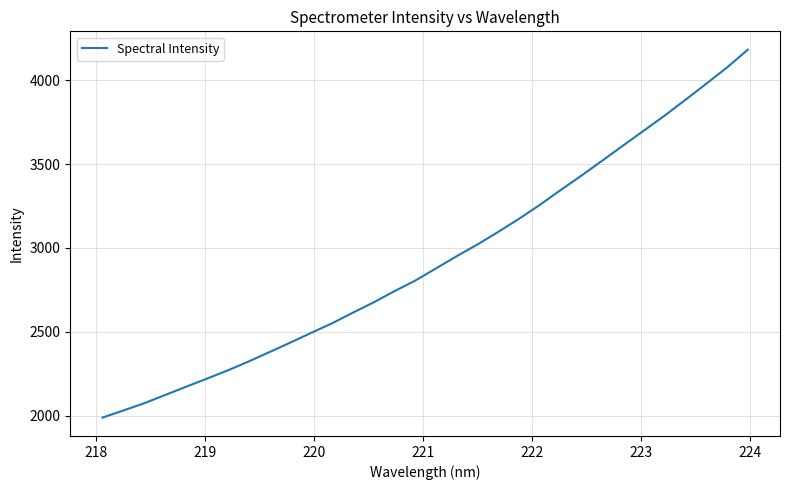

What is the greatest value displayed?

4180.9